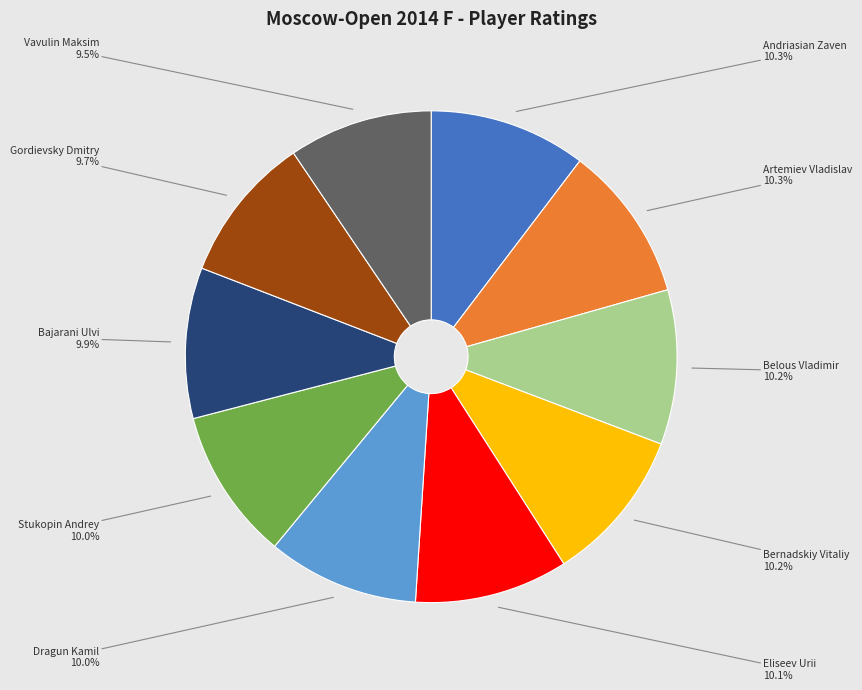

Is there a majority slice in this chart?

No